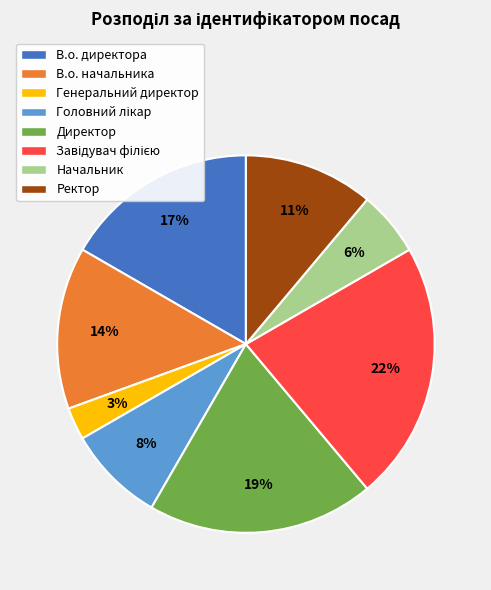

How many slices are in this pie chart?

8